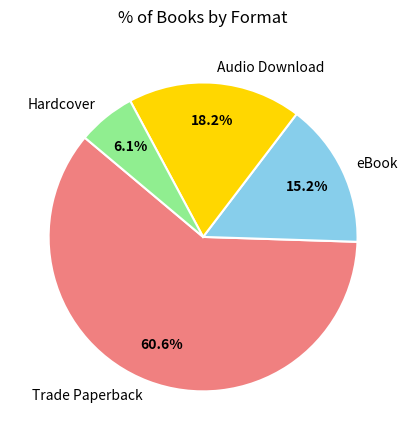

What is the largest slice in the pie chart?

Trade Paperback